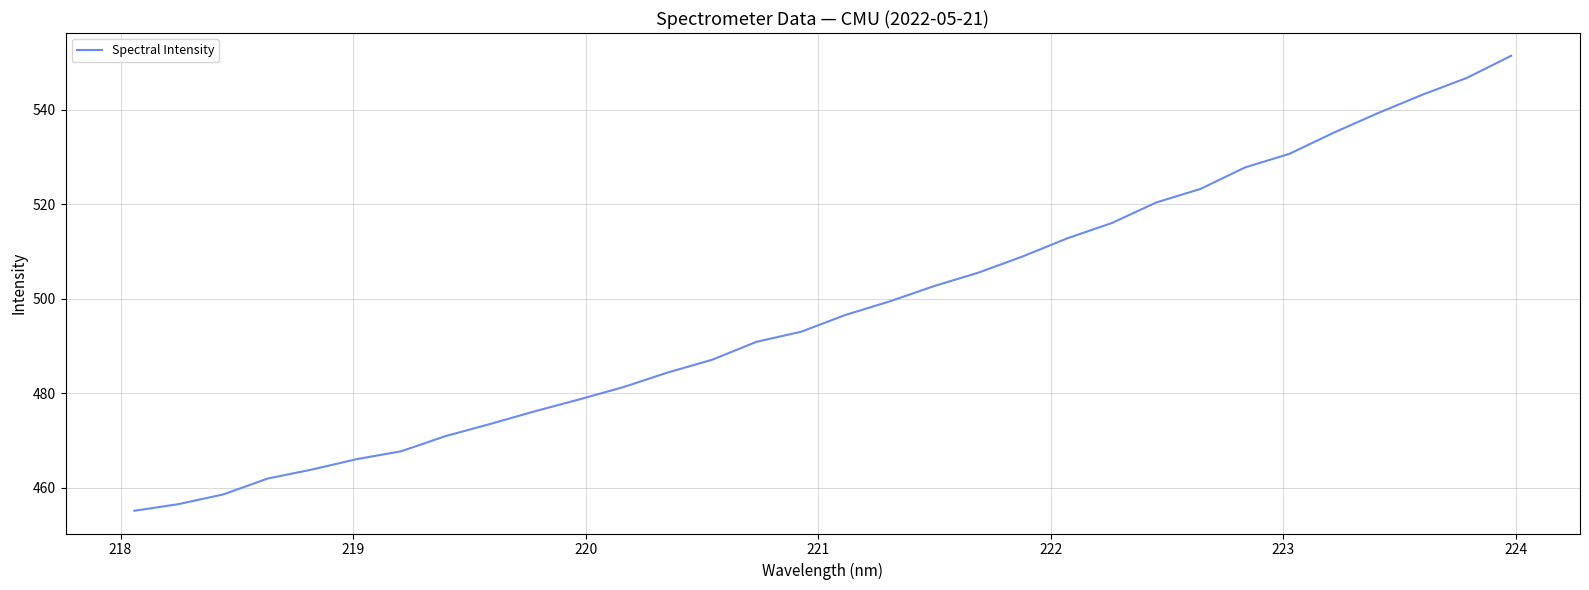

Count the number of values greater than 496.

16